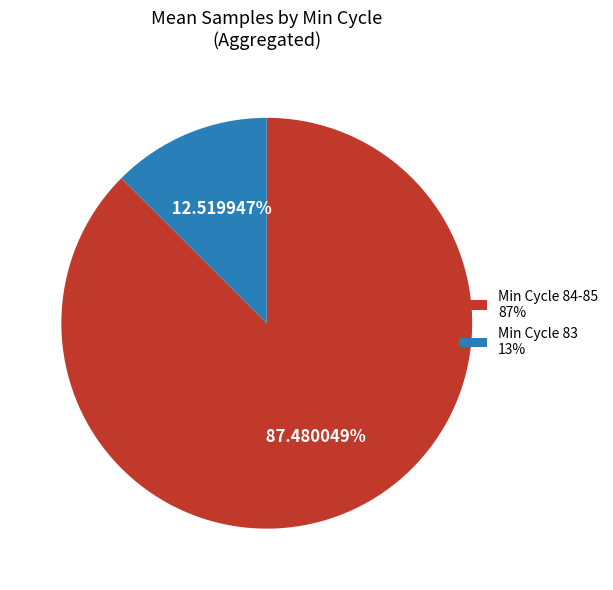

Is the sum of Min Cycle 84-85 87% and Min Cycle 83 13% greater than half?

Yes